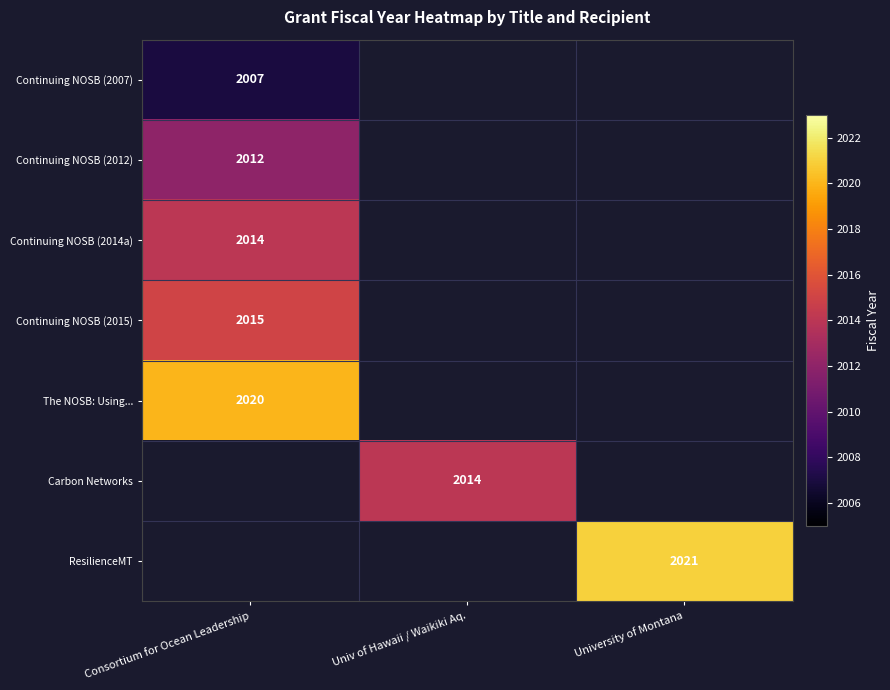

The Continuing NOSB (2014a) series shows 3110 at Consortium for Ocean Leadership. True or false?

False